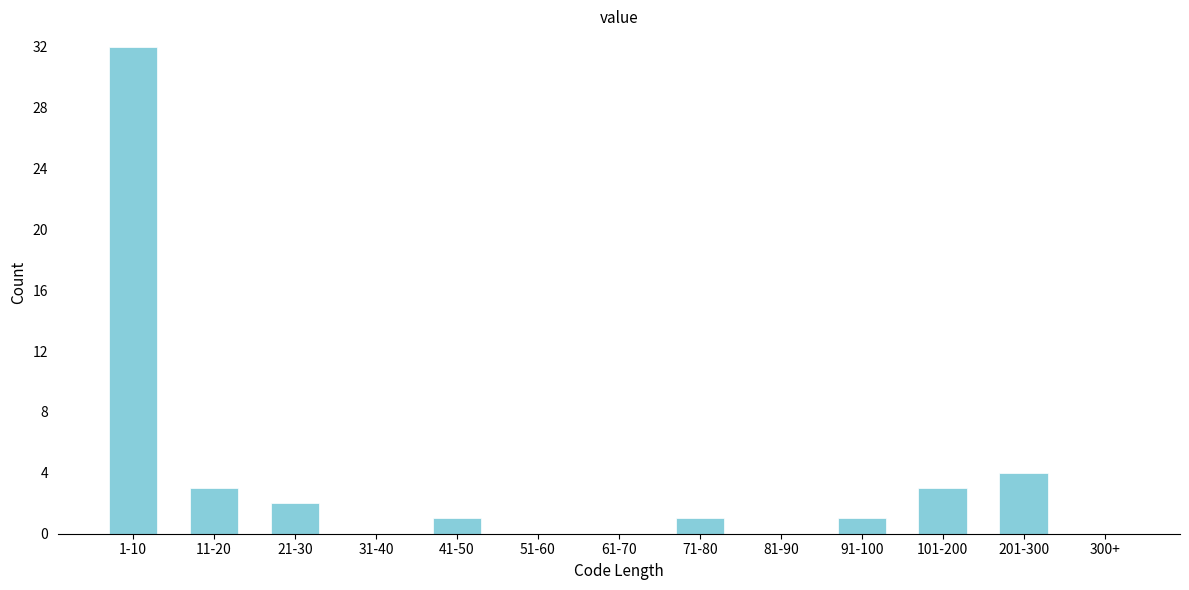

Reading left to right, transcribe all the data shown in this chart.

1-10=32	11-20=3	21-30=2	31-40=0	41-50=1	51-60=0	61-70=0	71-80=1	81-90=0	91-100=1	101-200=3	201-300=4	300+=0